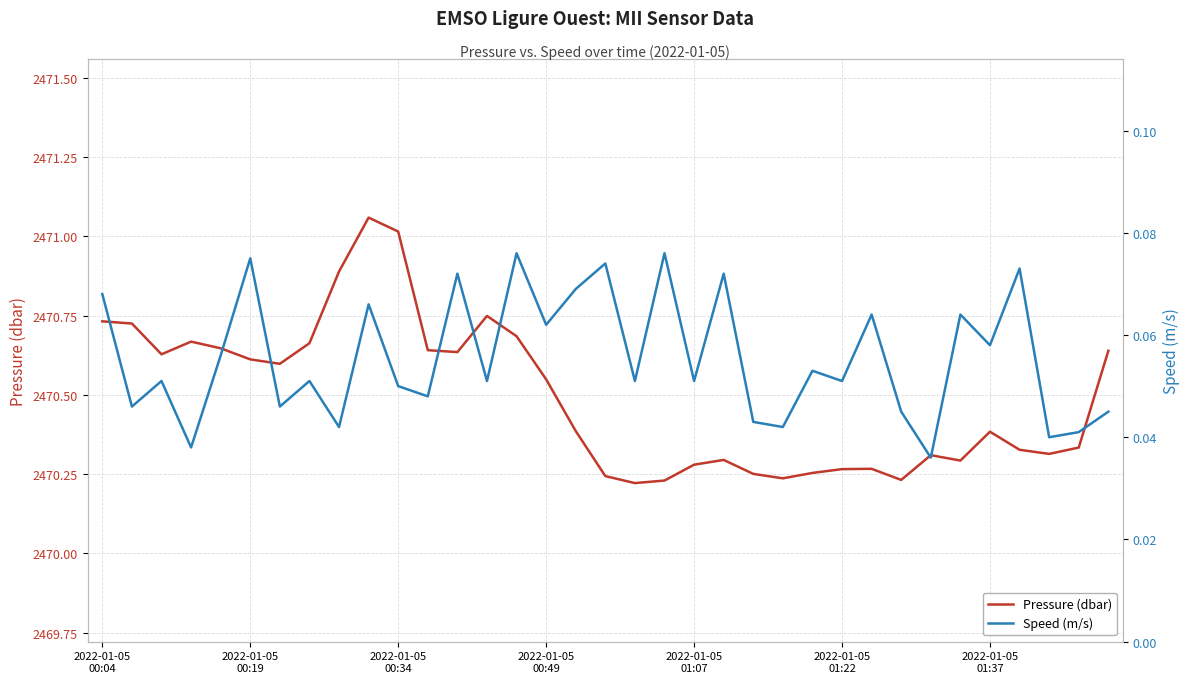

What is the value of the Pressure (dbar) point at the 5th from the left?

2470.6